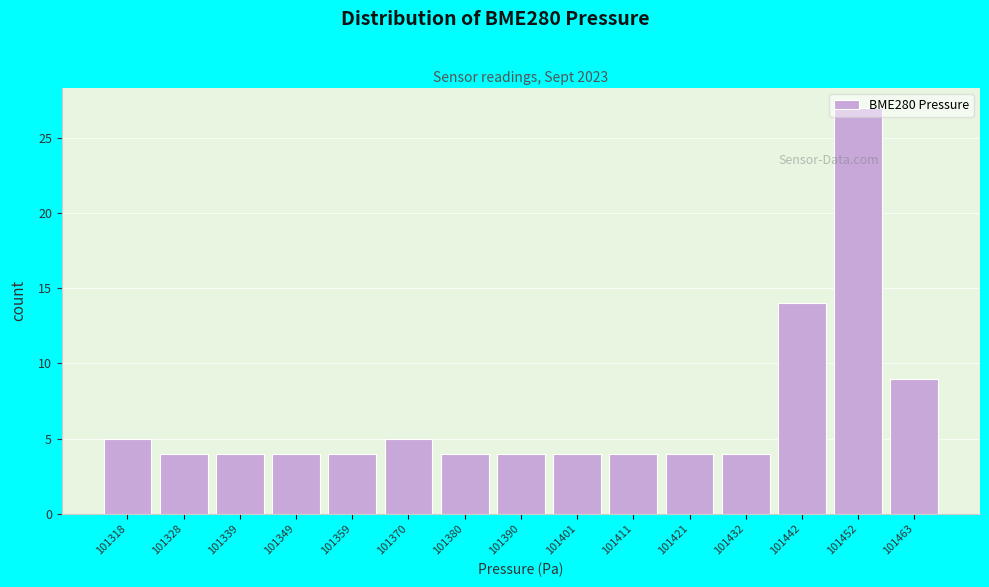

What is the ratio of the value at 101421 to the value at 101432?

1.0